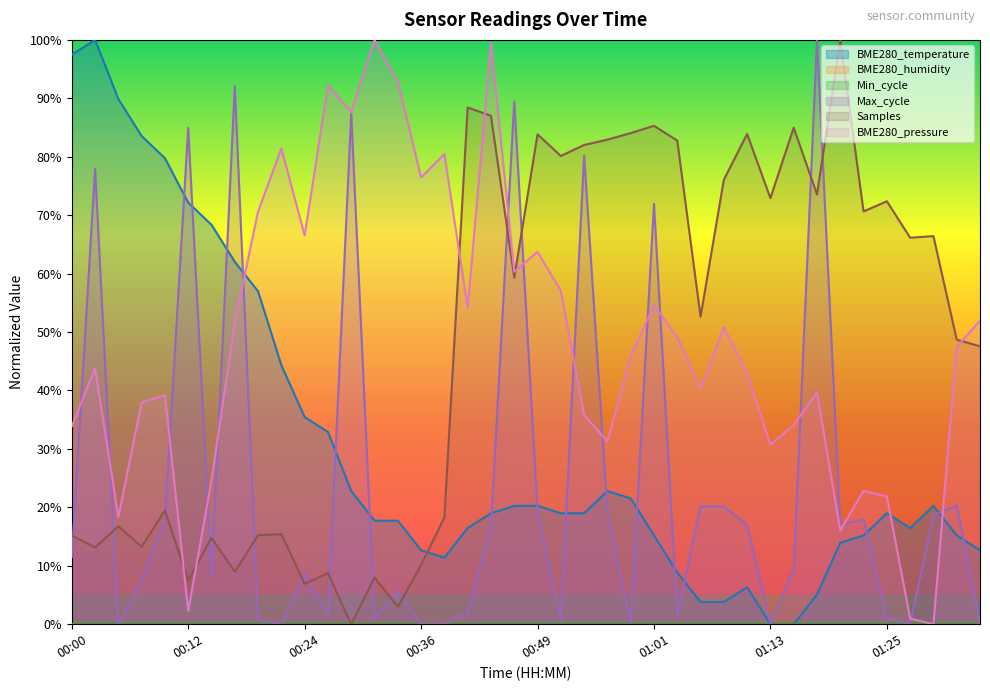

How many data points does each series have?

40